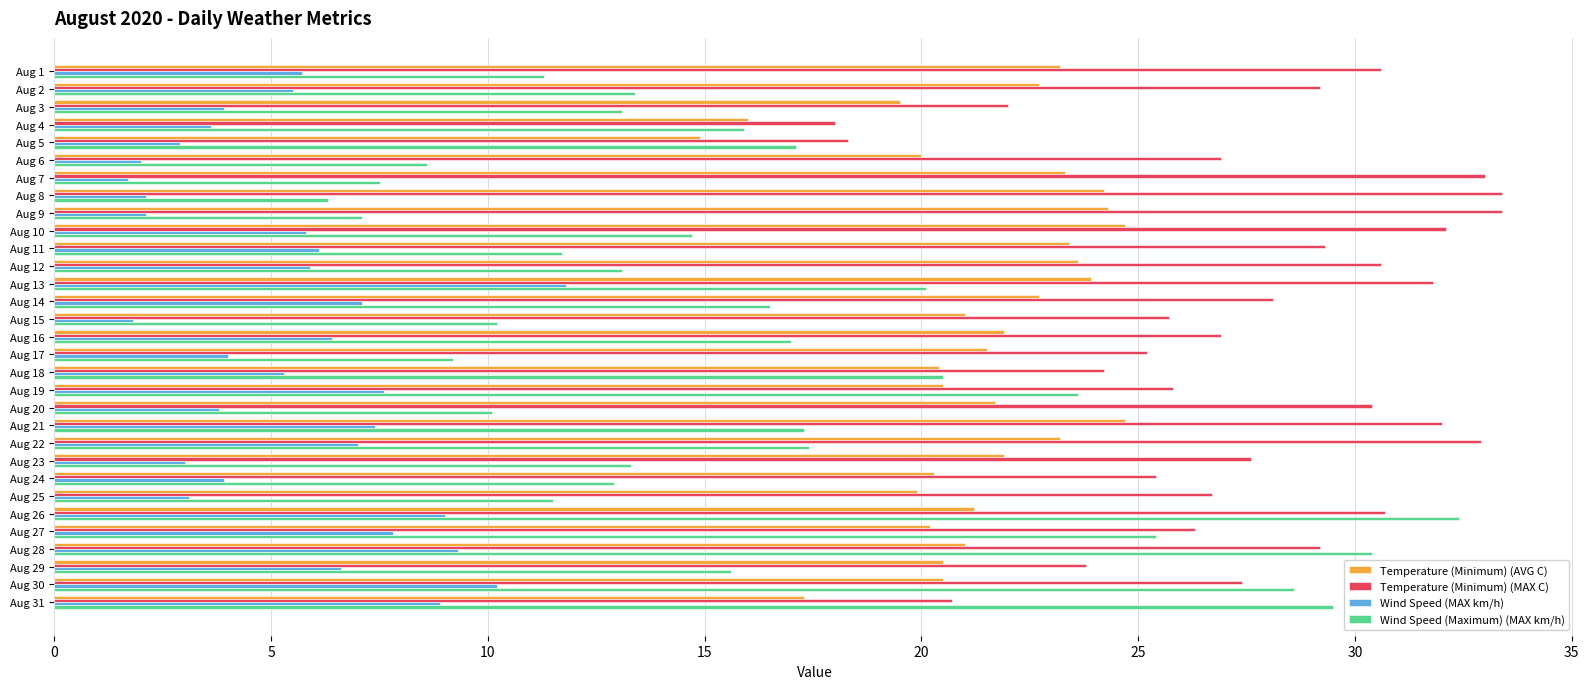

Which series changed the most between Aug 5 and Aug 26?

Wind Speed (Maximum) (MAX km/h)